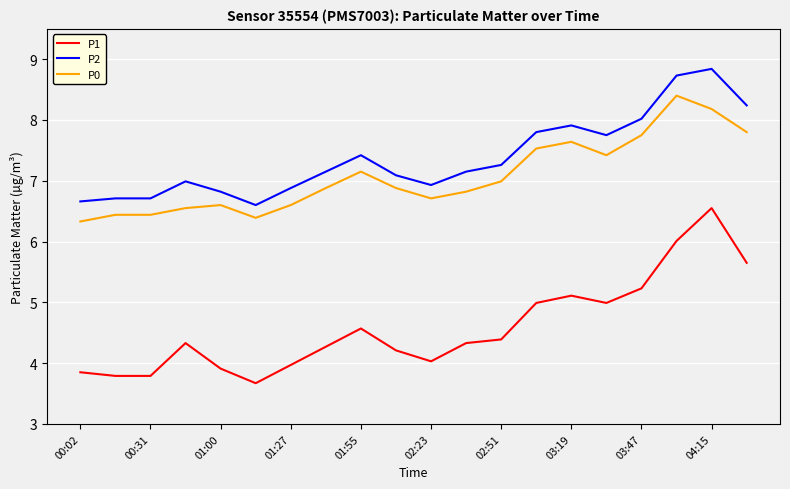

What is the smallest value displayed?

3.7